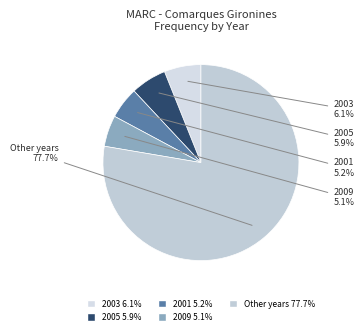

Which category has the biggest portion of the pie?

Other years 77.7%